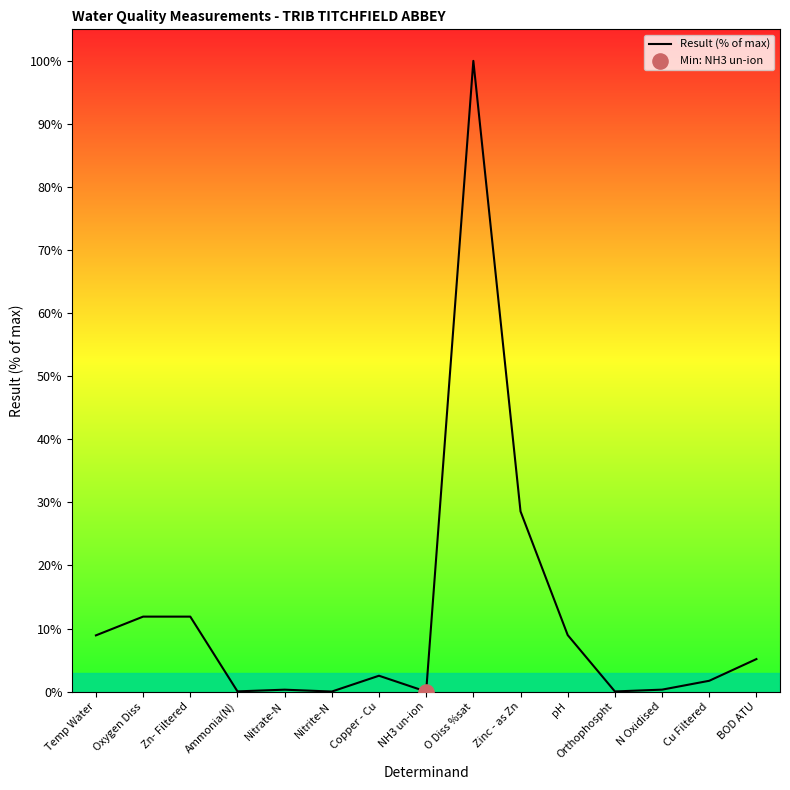

What is the change in value from NH3 un-ion to Zinc - as Zn?

+28.6